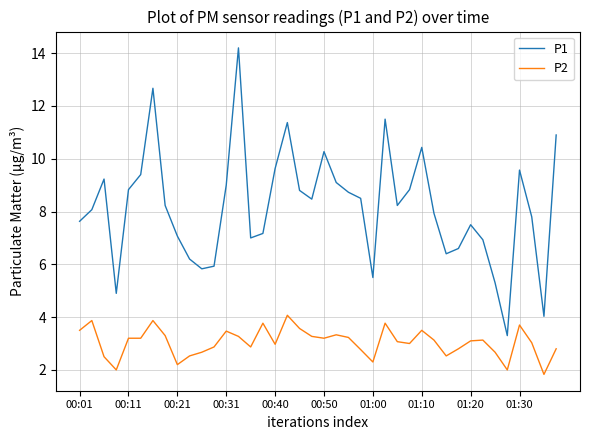

Which series has the largest total across all categories?

P1